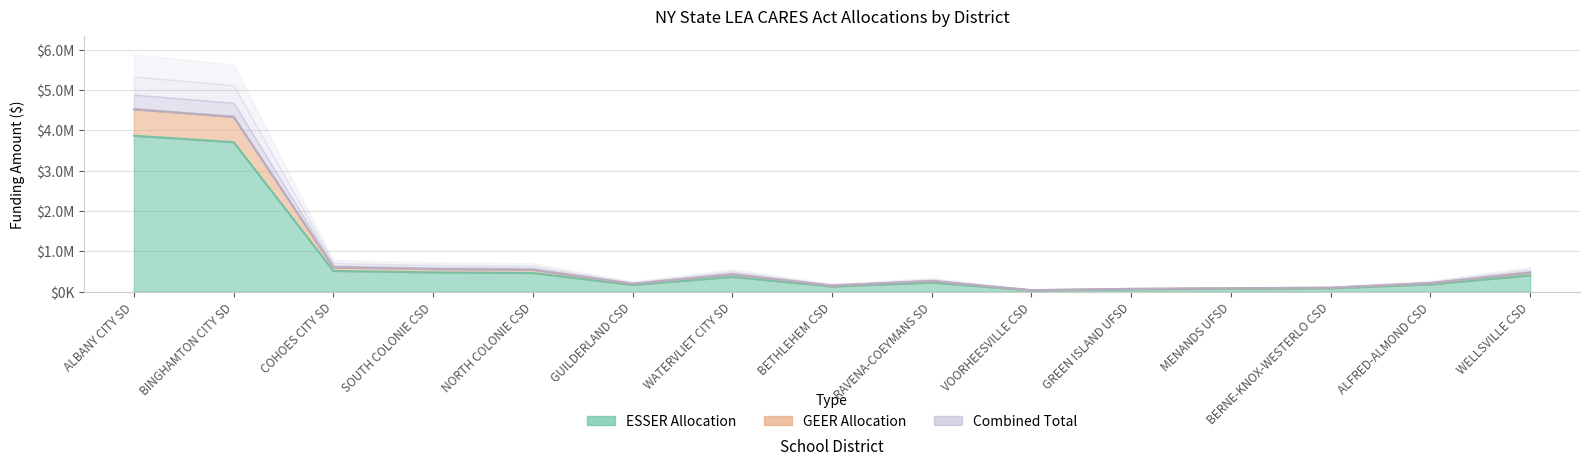

What is the value of the geer point at the 13th from the left?

97862.0